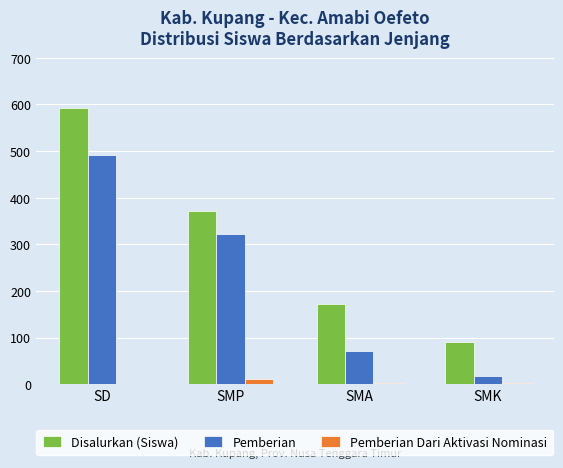

Count the number of categories in the chart.

4